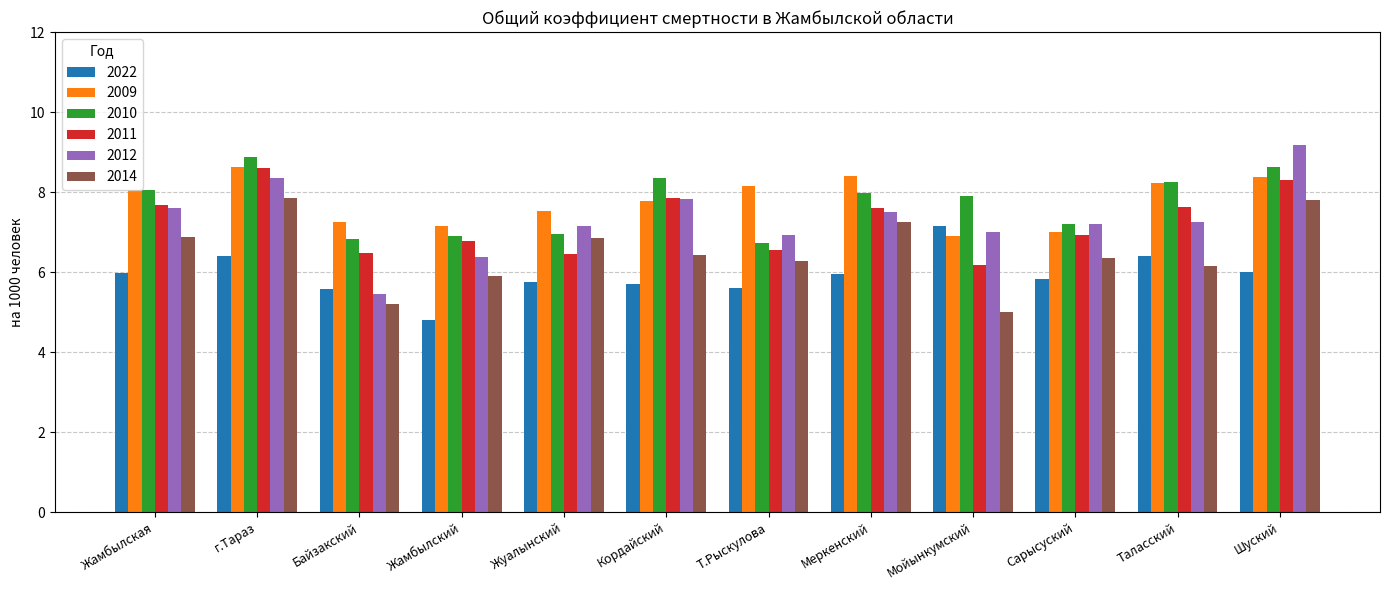

Read the 2012 value at Т.Рыскулова.

6.9